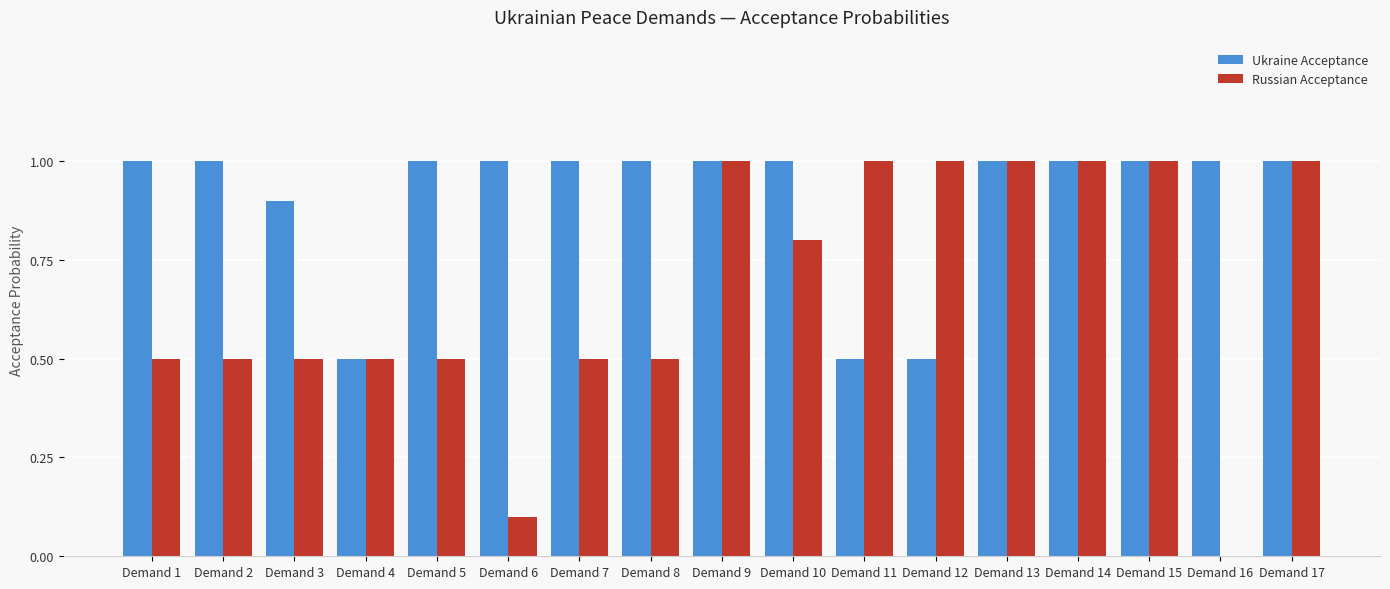

Reading right to left, what are all the values shown in this chart?

Ukraine Acceptance: Demand 17=1.0	Demand 16=1.0	Demand 15=1.0	Demand 14=1.0	Demand 13=1.0	Demand 12=0.5	Demand 11=0.5	Demand 10=1.0	Demand 9=1.0	Demand 8=1.0	Demand 7=1.0	Demand 6=1.0	Demand 5=1.0	Demand 4=0.5	Demand 3=0.9	Demand 2=1.0	Demand 1=1.0
Russian Acceptance: Demand 17=1.0	Demand 16=0.0	Demand 15=1.0	Demand 14=1.0	Demand 13=1.0	Demand 12=1.0	Demand 11=1.0	Demand 10=0.8	Demand 9=1.0	Demand 8=0.5	Demand 7=0.5	Demand 6=0.1	Demand 5=0.5	Demand 4=0.5	Demand 3=0.5	Demand 2=0.5	Demand 1=0.5